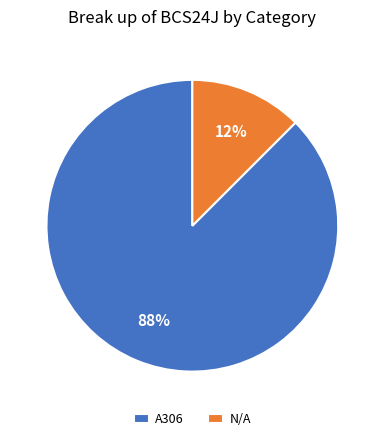

True or false: A306 accounts for 88% of the total.

True